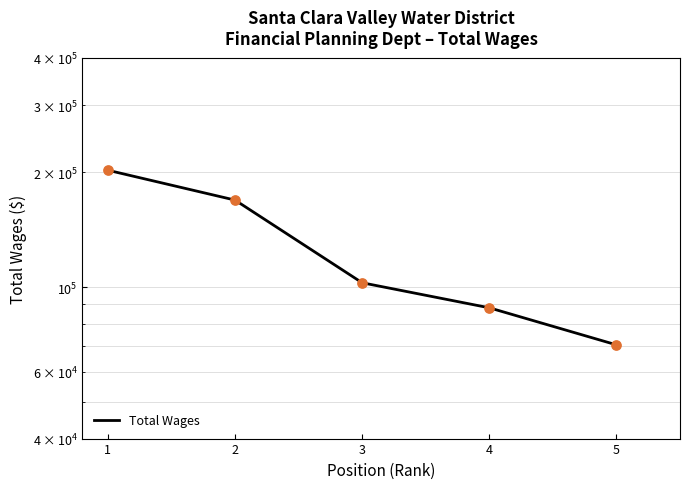

What is the change in value from 1 to 5?

-132072.0